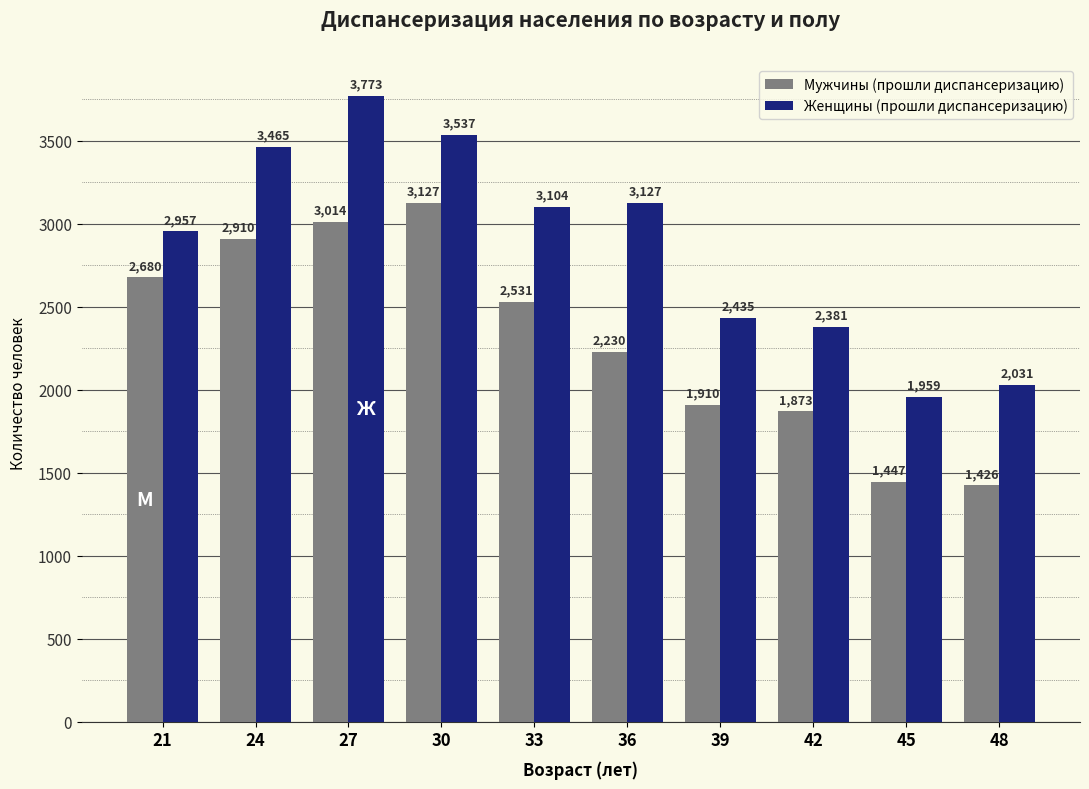

What is the difference between the maximum and minimum values in the Мужчины (прошли диспансеризацию) series?

1701